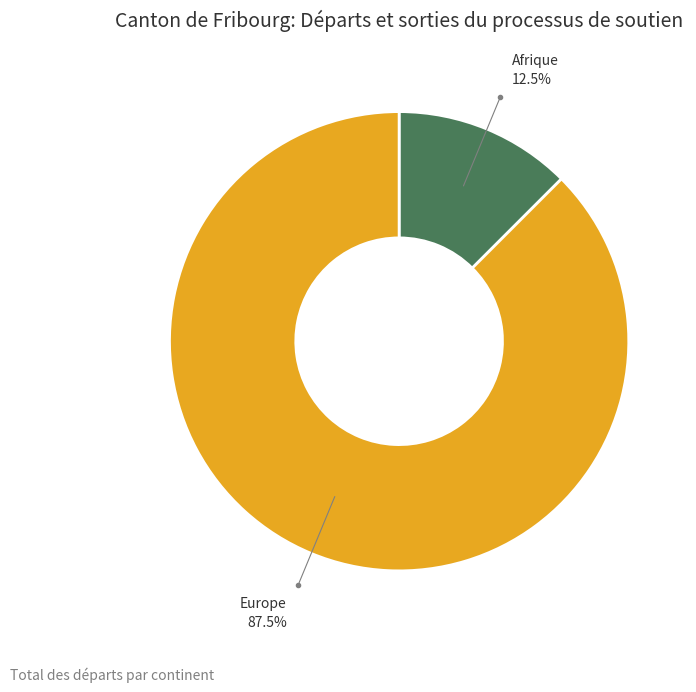

How many slices are in this pie chart?

2